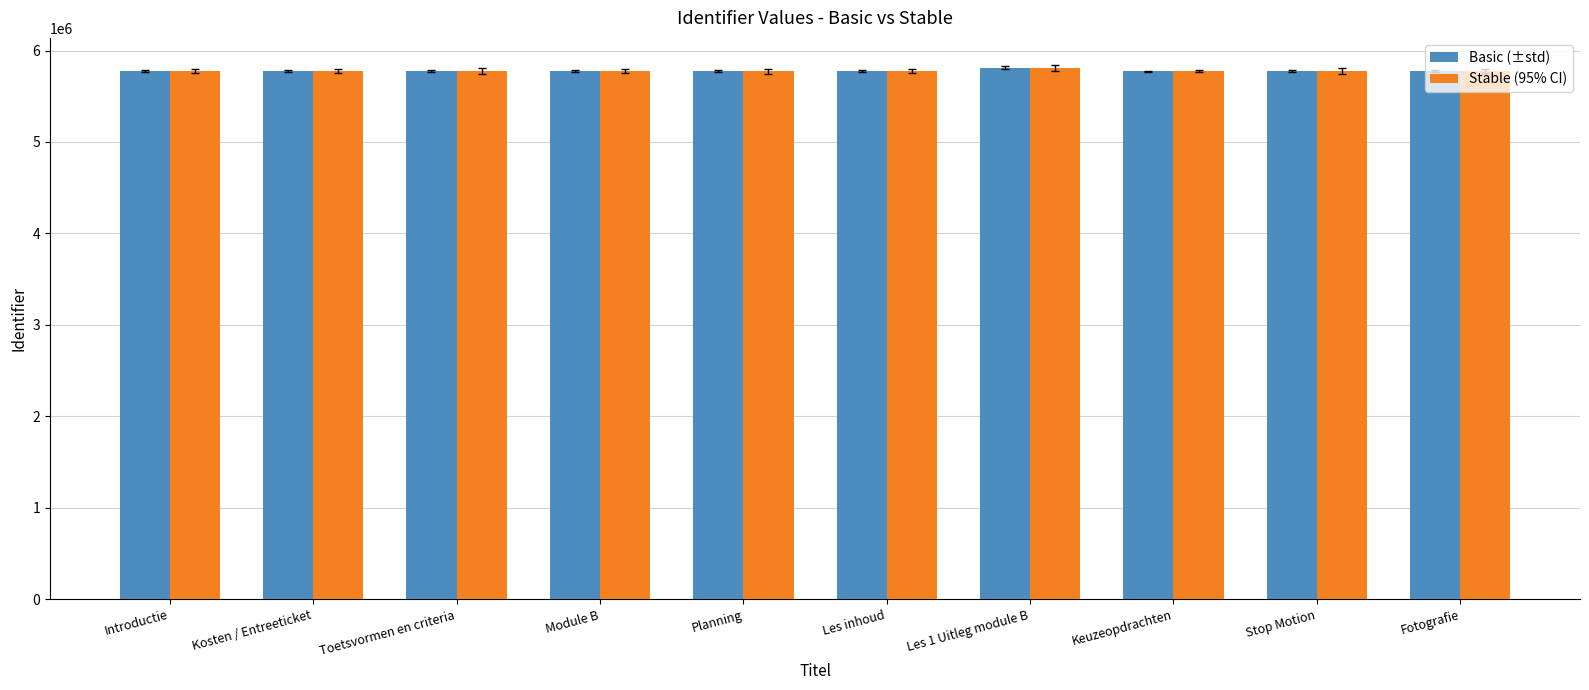

True or false: Basic (±std) has a value of 5775233 at Les inhoud.

True